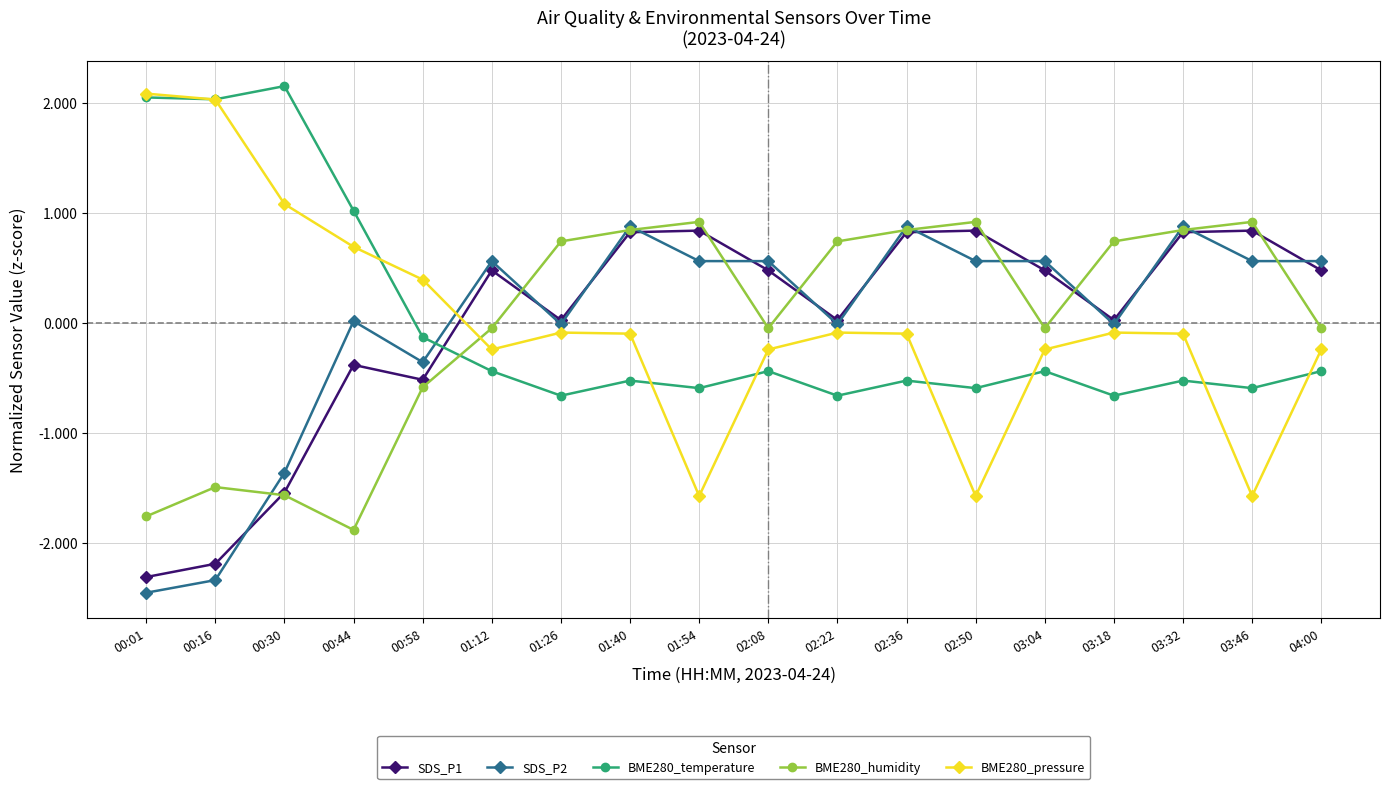

What is the label of the 17th point from the left?

03:46